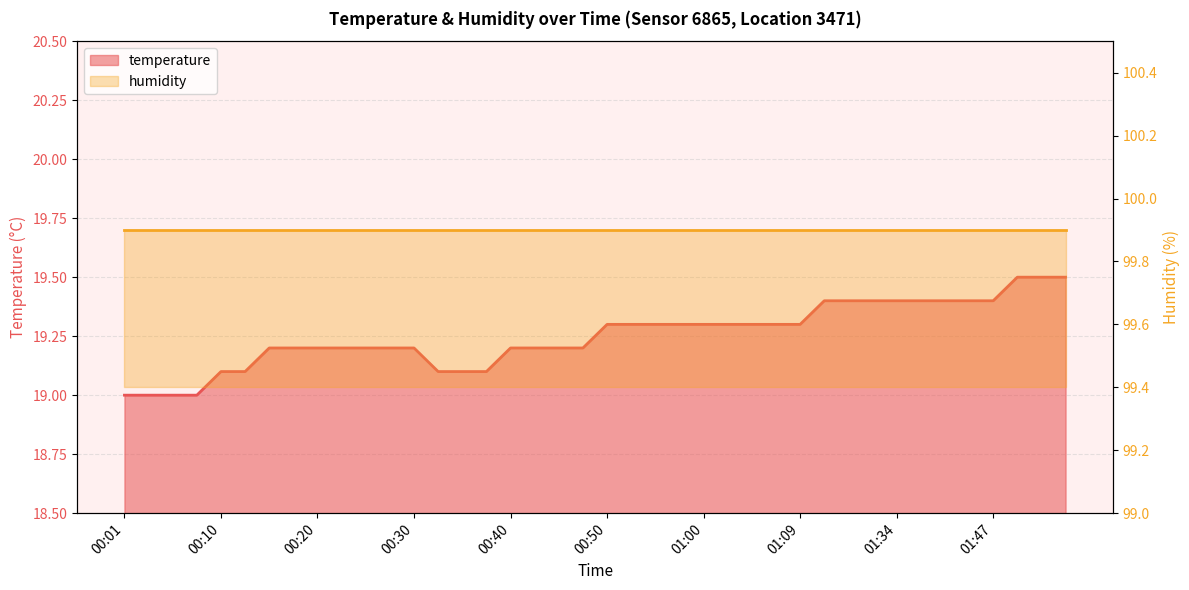

What is the ratio of the value at 01:32 to the value at 00:50?

1.0